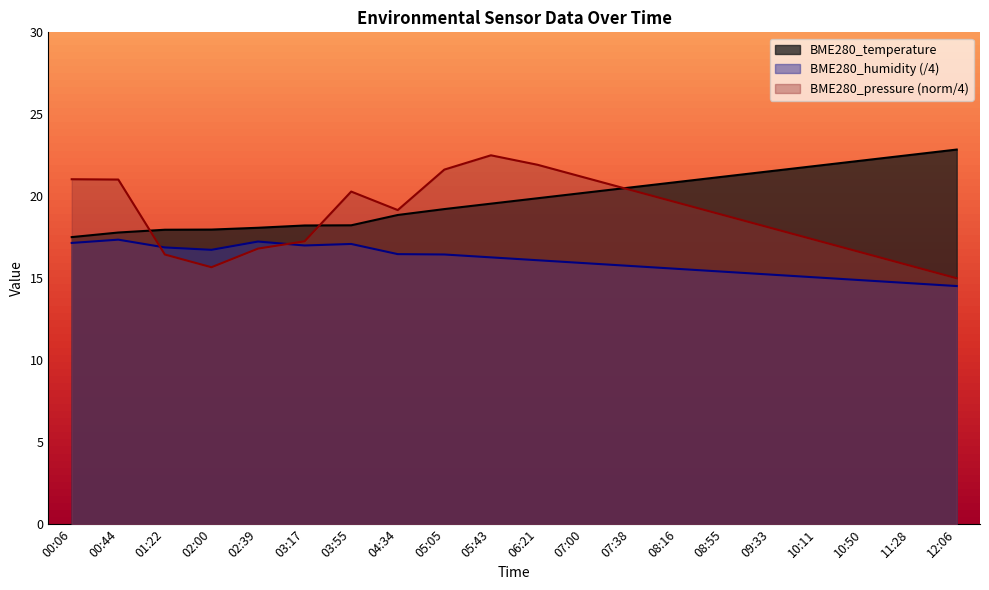

How many lines are shown in the chart?

3